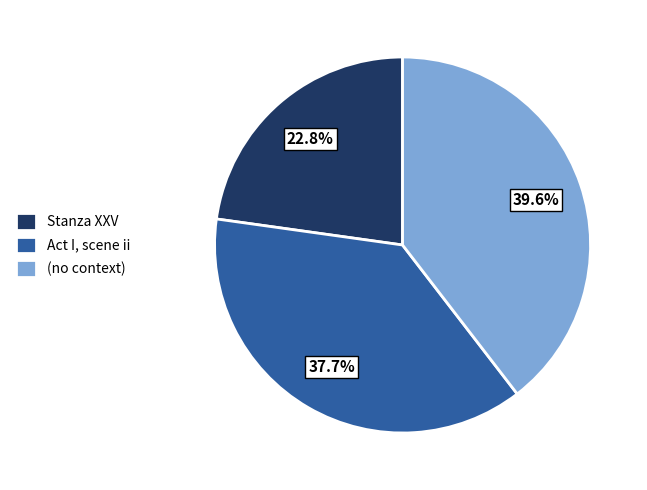

What is the ratio of the value at (no context) to the value at Act I, scene ii?

1.1